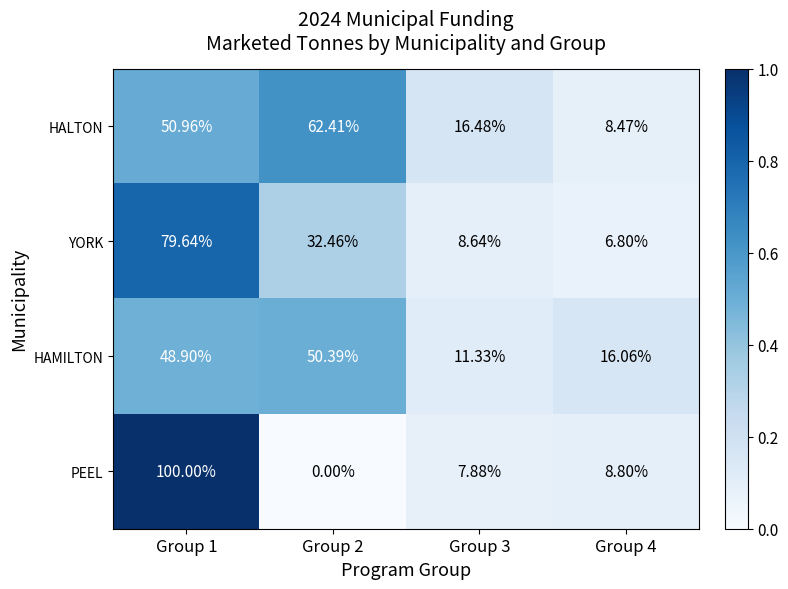

Which series has the largest range (max minus min)?

PEEL